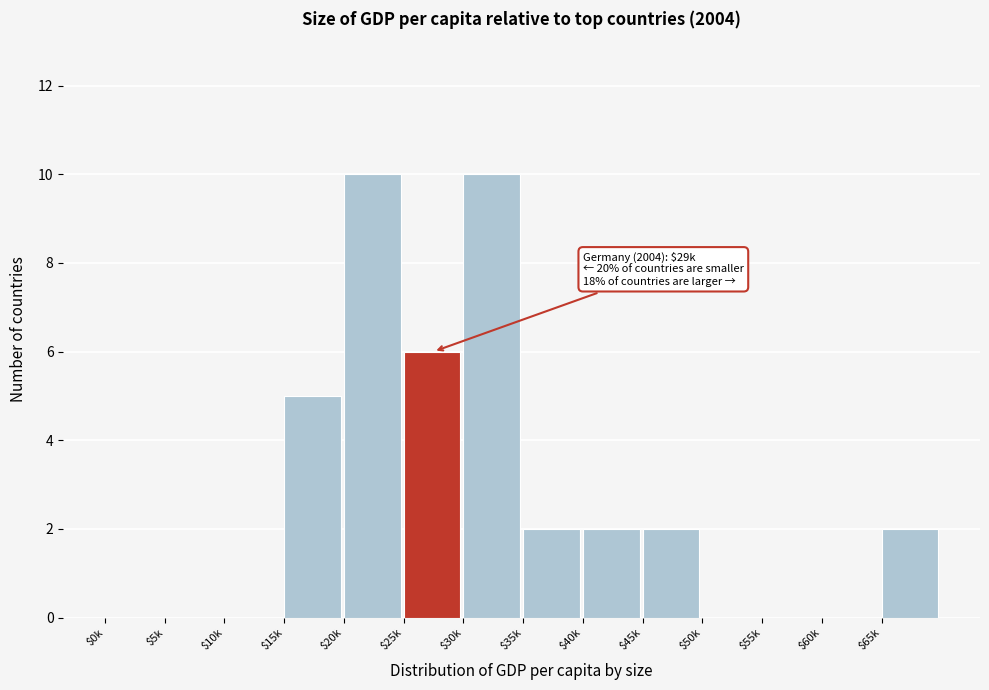

What is the maximum value shown in the chart?

10